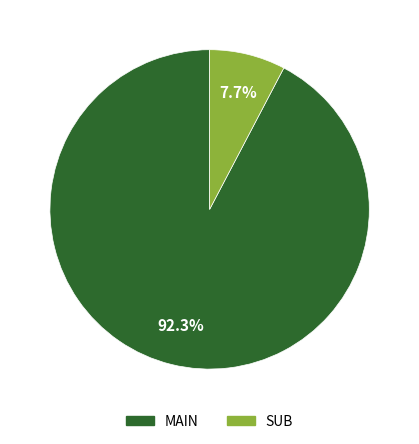

What percentage is the MAIN slice, to the nearest percent?

92%